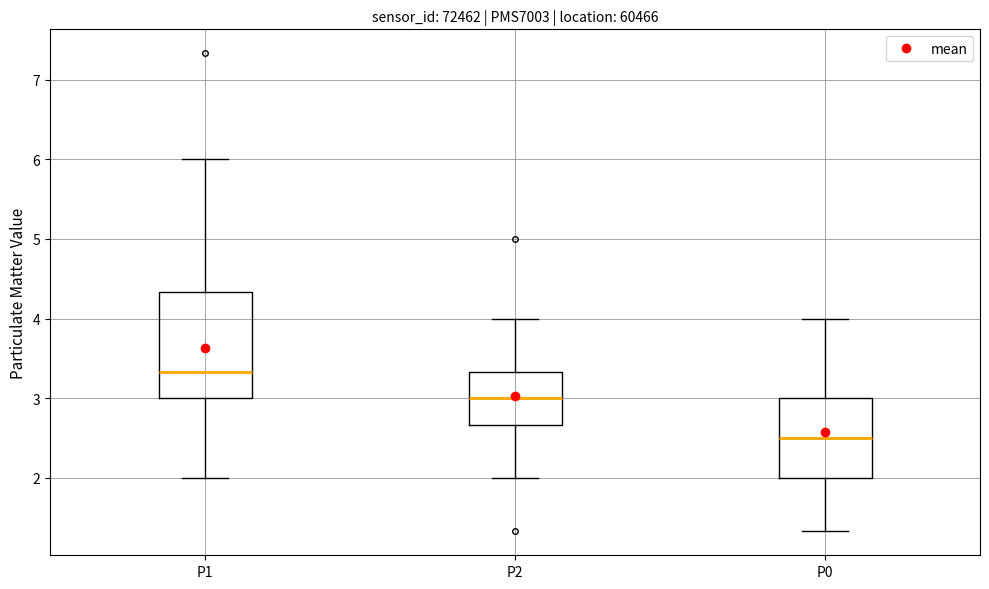

Comparing the boxes themselves (not the whiskers), which one is the tallest?

P1